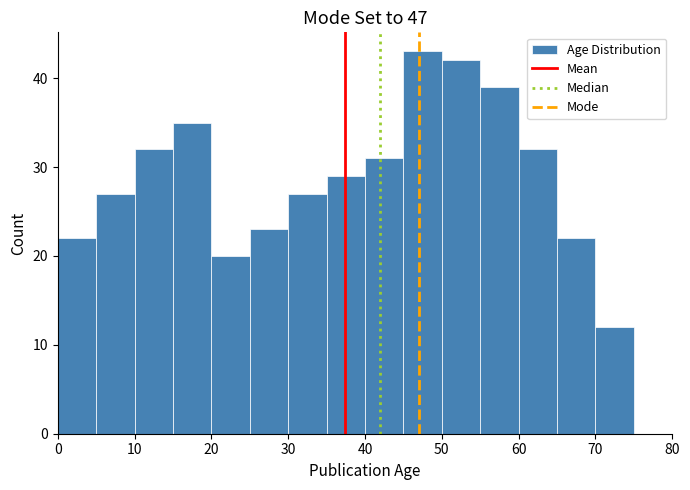

Reading left to right, list every bar in this chart as the range it spans on the x-axis followed by its height. The values are not printed on the chart, so give them approximately, as read against the axis.

0 to 5: 22
5 to 10: 27
10 to 15: 32
15 to 20: 35
20 to 25: 20
25 to 30: 23
30 to 35: 27
35 to 40: 29
40 to 45: 31
45 to 50: 43
50 to 55: 42
55 to 60: 39
60 to 65: 32
65 to 70: 22
70 to 75: 12